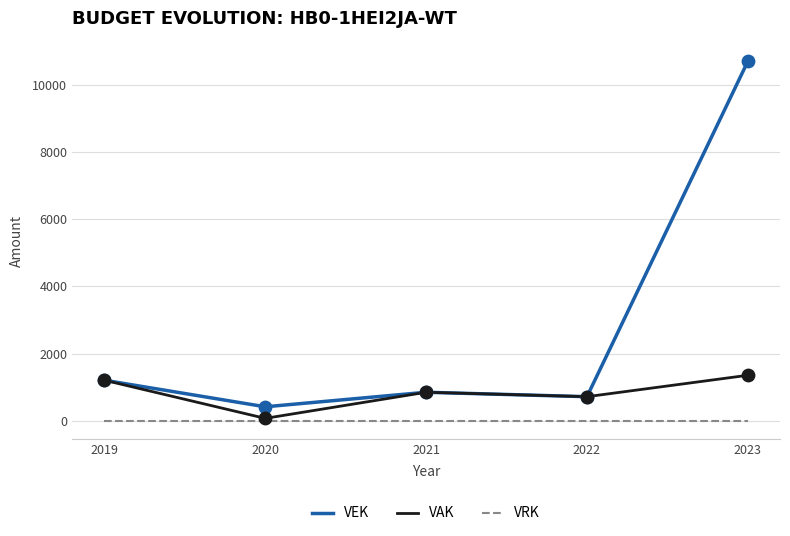

Which series has the largest range (max minus min)?

VEK